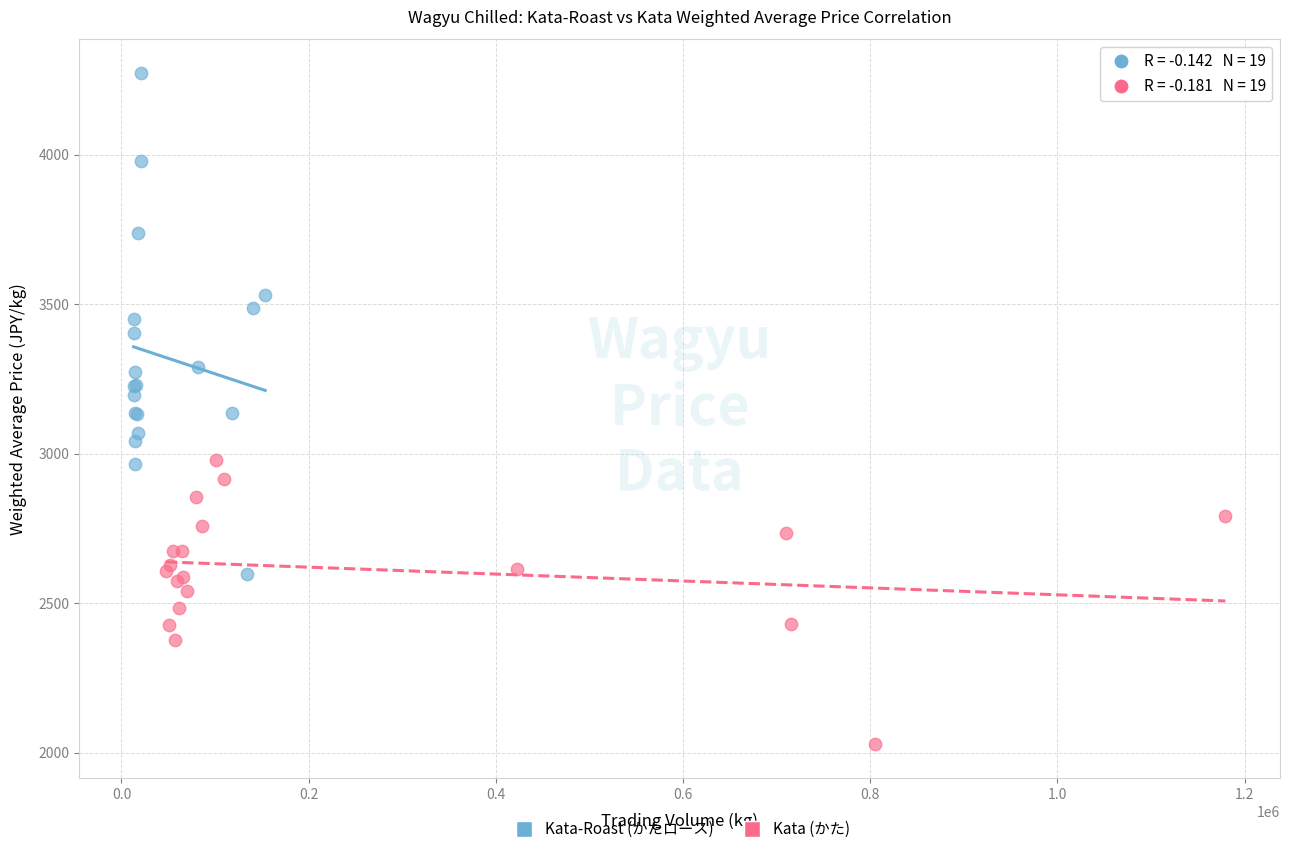

What are all the series names shown in the legend?

Kata-Roast (かたロース), Kata (かた)